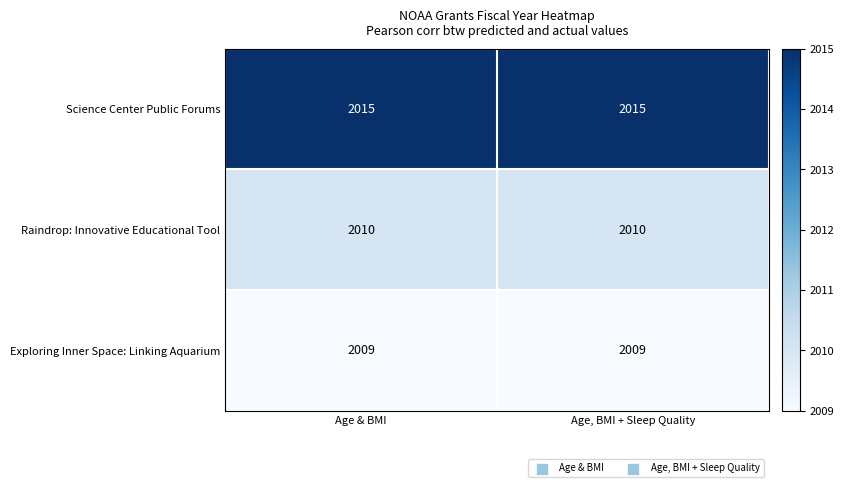

Rank the series at Age, BMI + Sleep Quality from highest to lowest value.

Science Center Public Forums, Raindrop: Innovative Educational Tool, Exploring Inner Space: Linking Aquarium